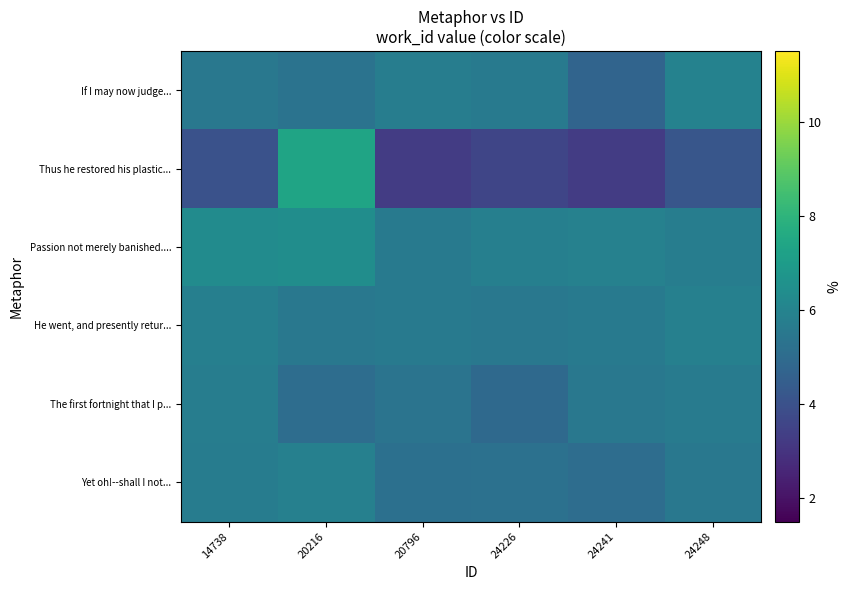

Reading right to left, extract all data points from this chart.

If I may now judge...: 24248=5.9	24241=4.7	24226=5.6	20796=5.7	20216=5.3	14738=5.5
Thus he restored his plastic...: 24248=4.2	24241=3.3	24226=3.6	20796=3.3	20216=7.3	14738=4.0
Passion not merely banished....: 24248=5.8	24241=5.9	24226=5.8	20796=5.6	20216=6.4	14738=6.3
He went, and presently retur...: 24248=5.9	24241=5.6	24226=5.5	20796=5.6	20216=5.5	14738=5.8
The first fortnight that I p...: 24248=5.7	24241=5.5	24226=4.9	20796=5.3	20216=5.1	14738=5.7
Yet oh!--shall I not...: 24248=5.5	24241=5.1	24226=5.2	20796=5.2	20216=5.8	14738=5.7